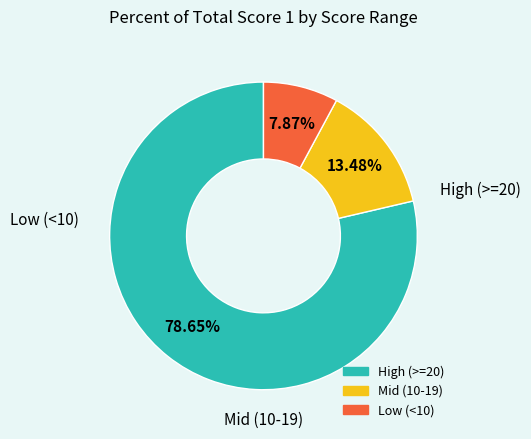

Does any single category account for the majority?

Yes